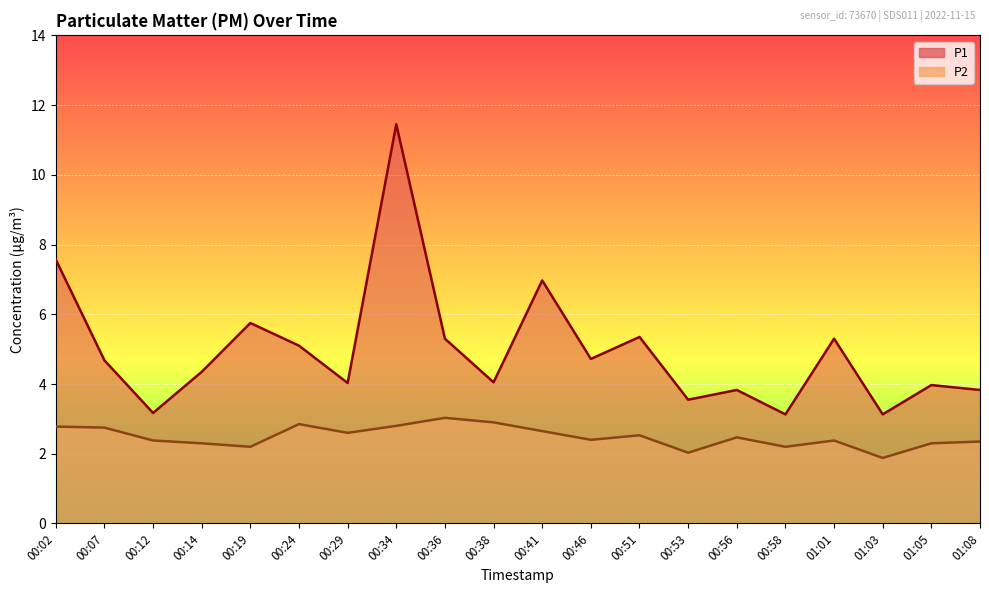

List the labels in order of P1 value, smallest first.

00:58, 01:03, 00:12, 00:53, 00:56, 01:08, 01:05, 00:29, 00:38, 00:14, 00:07, 00:46, 00:24, 00:36, 01:01, 00:51, 00:19, 00:41, 00:02, 00:34